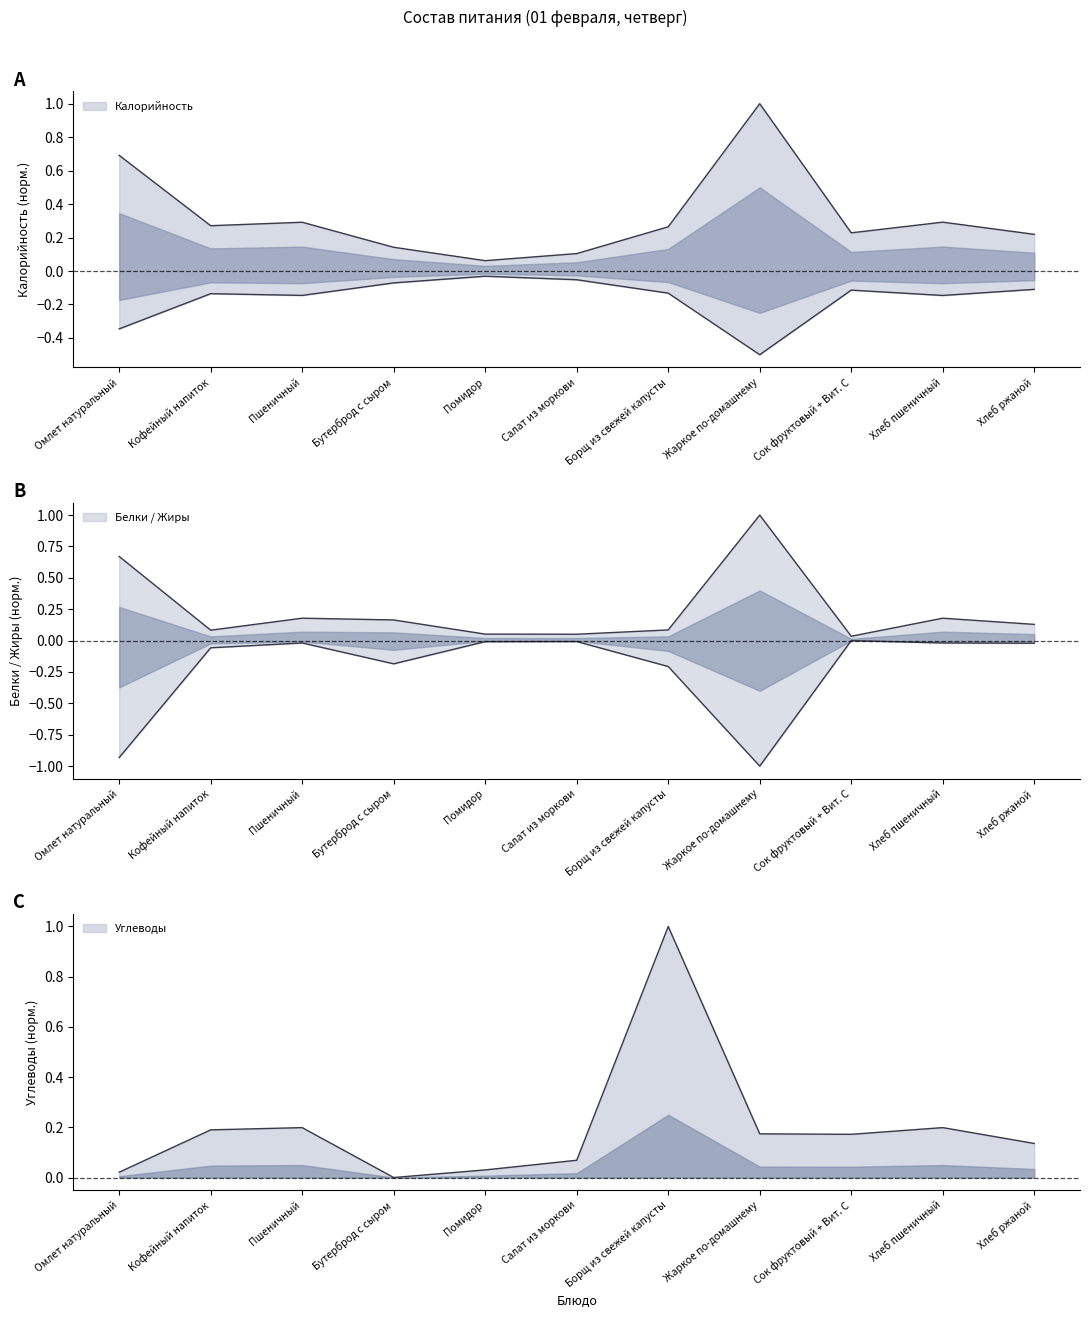

What is the difference between the highest and lowest values at Хлеб пшеничный?

0.3